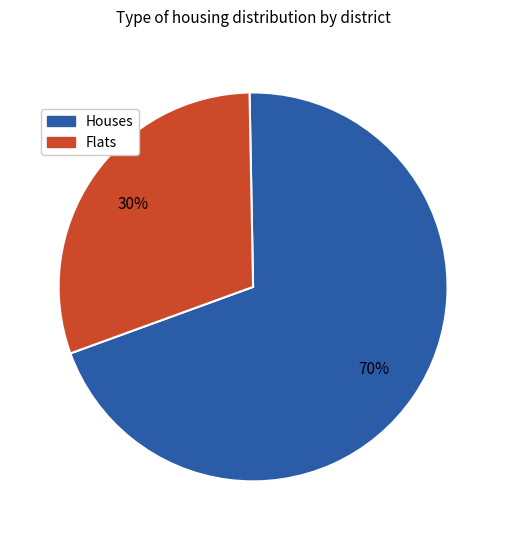

Does any single category account for the majority?

Yes